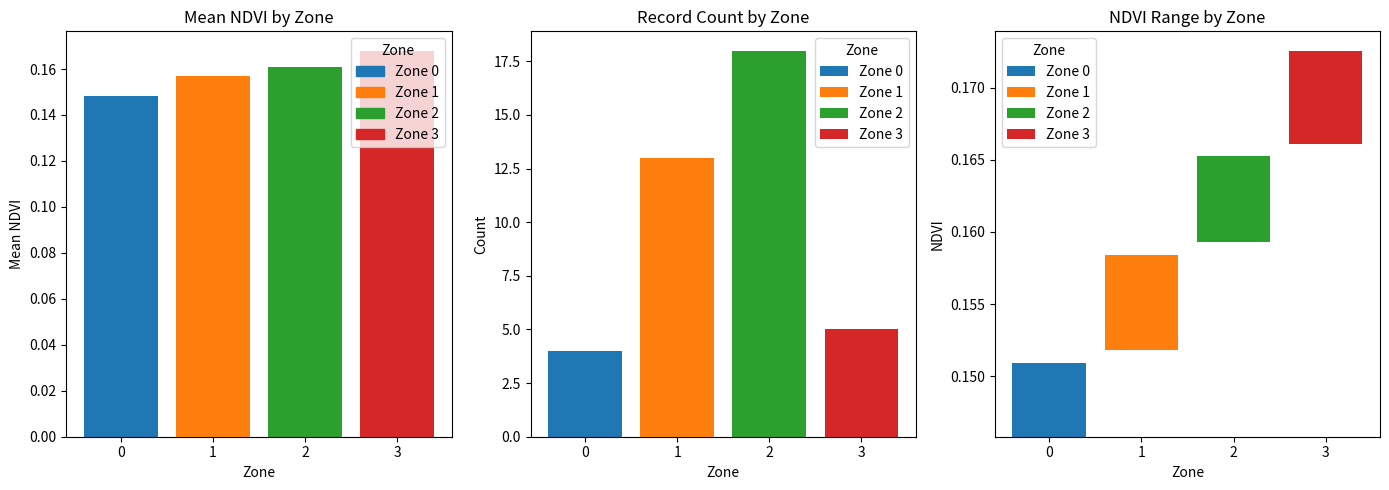

Rank the categories by value from highest to lowest.

3, 2, 1, 0